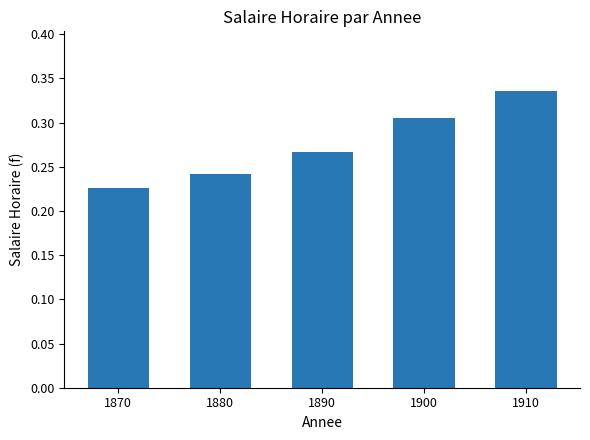

Which category has the highest value across all series?

1910